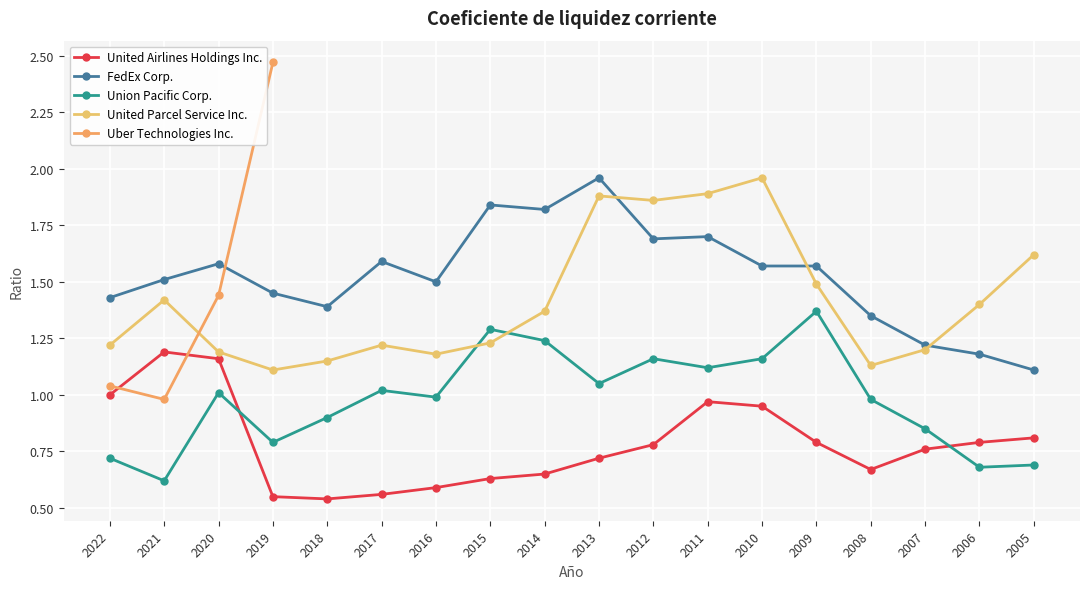

At which category does FedEx Corp. reach its first local peak?

2020